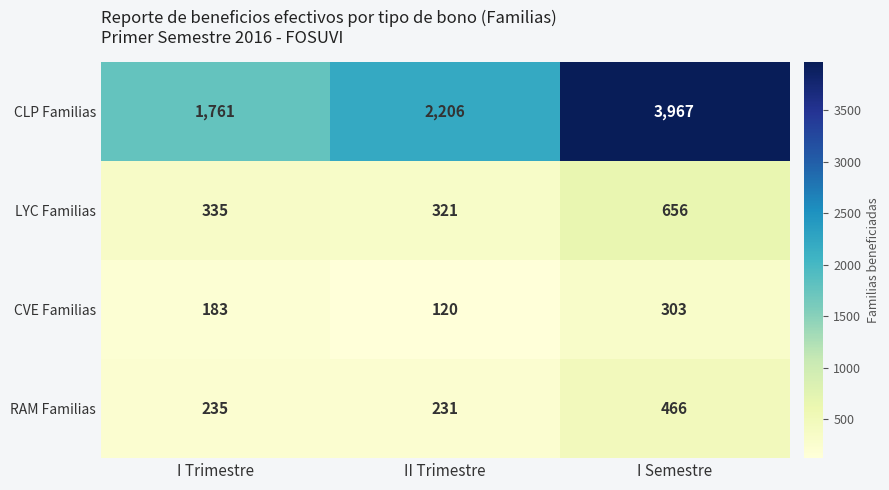

What is the difference between the maximum and second lowest values in the RAM Familias series?

231